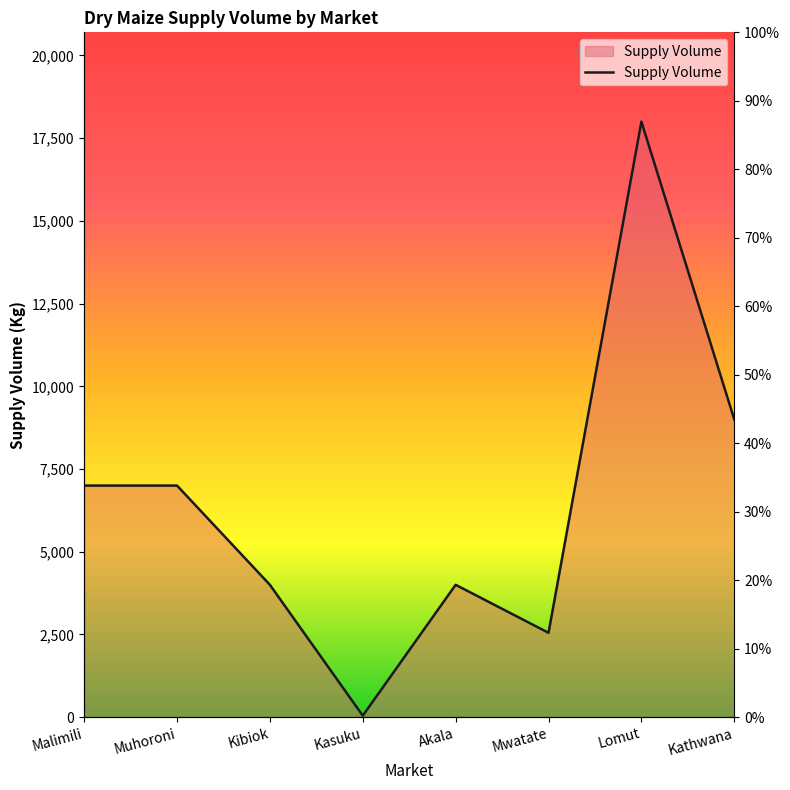

What is the value of the 4th point from the left?

45